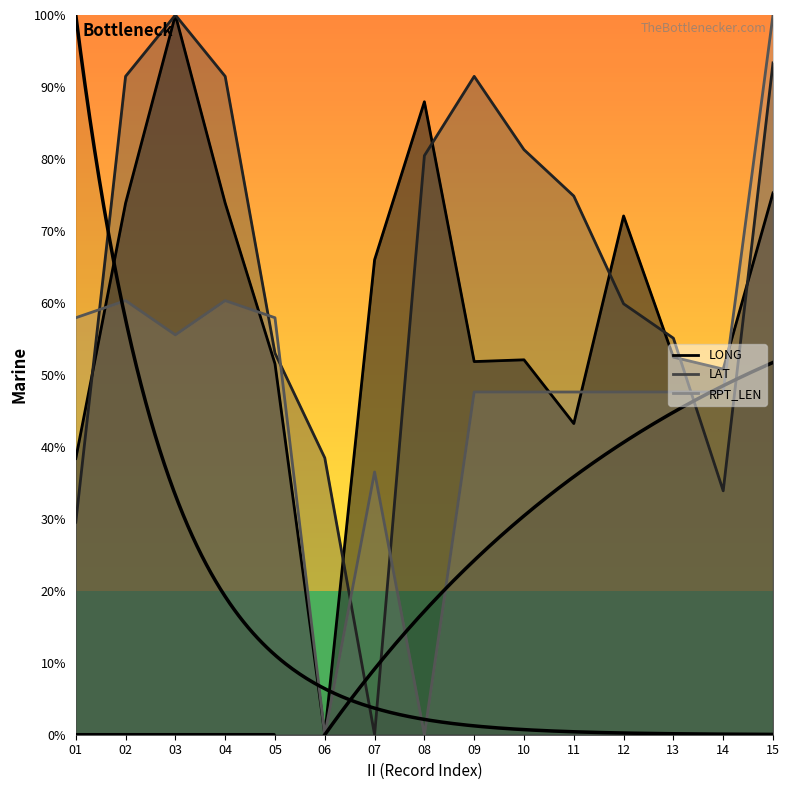

In LAT, how many points are higher than both neighbors (excluding endpoints)?

2